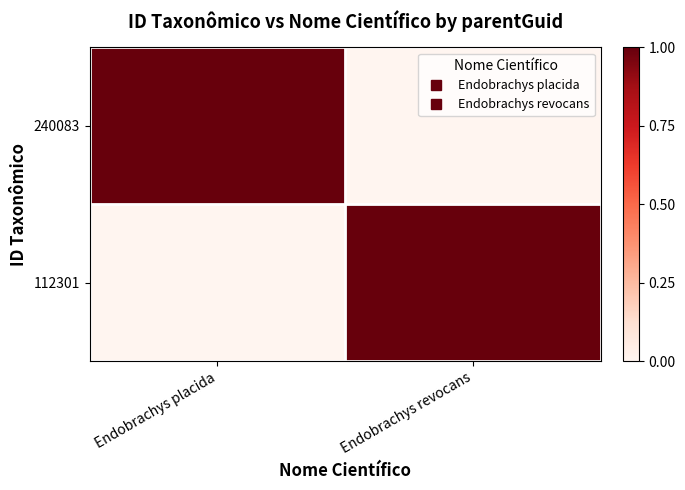

List the series in order of their peak value, lowest first.

240083, 112301